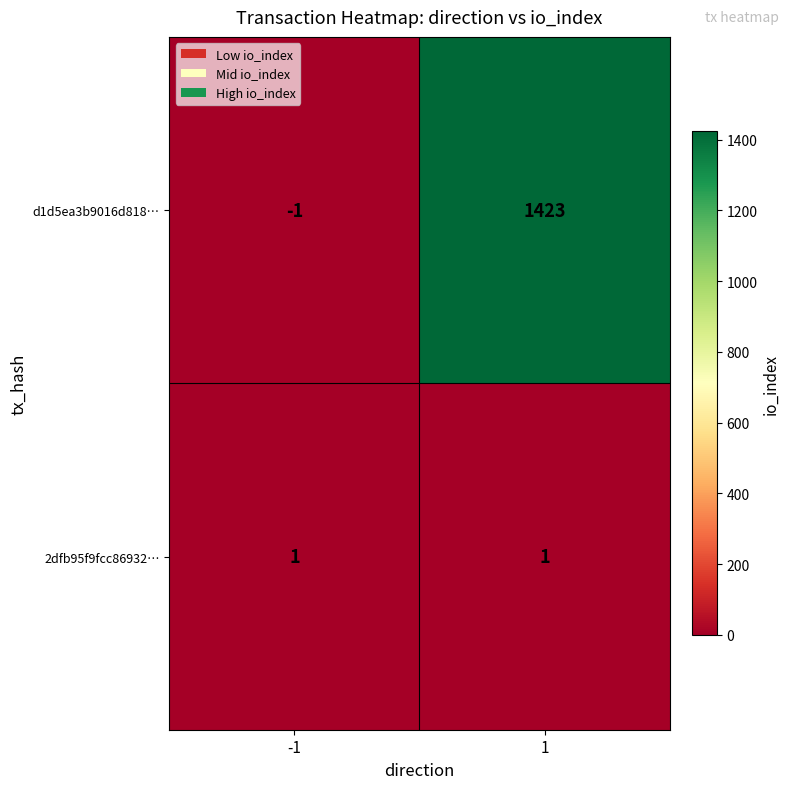

Rank the series by their maximum value, from lowest to highest.

2dfb95f9fcc86932…, d1d5ea3b9016d818…